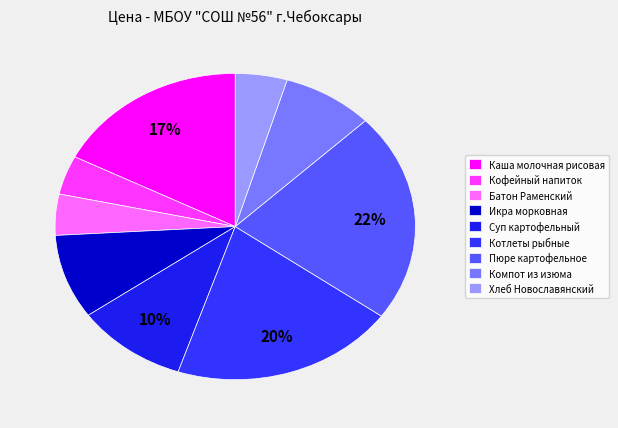

Between Кофейный напиток and Хлеб Новославянский, which is larger?

Хлеб Новославянский